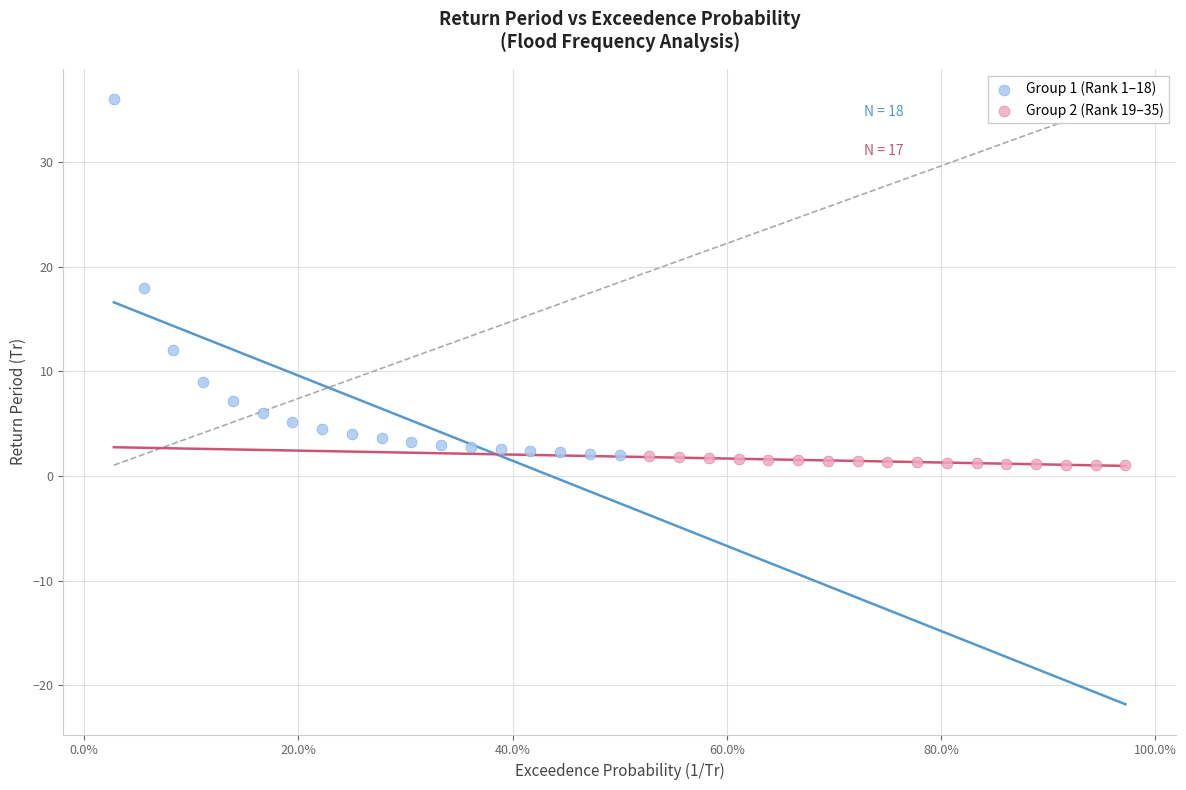

Which series contains the highest Y value?

Group 1 (Rank 1–18)